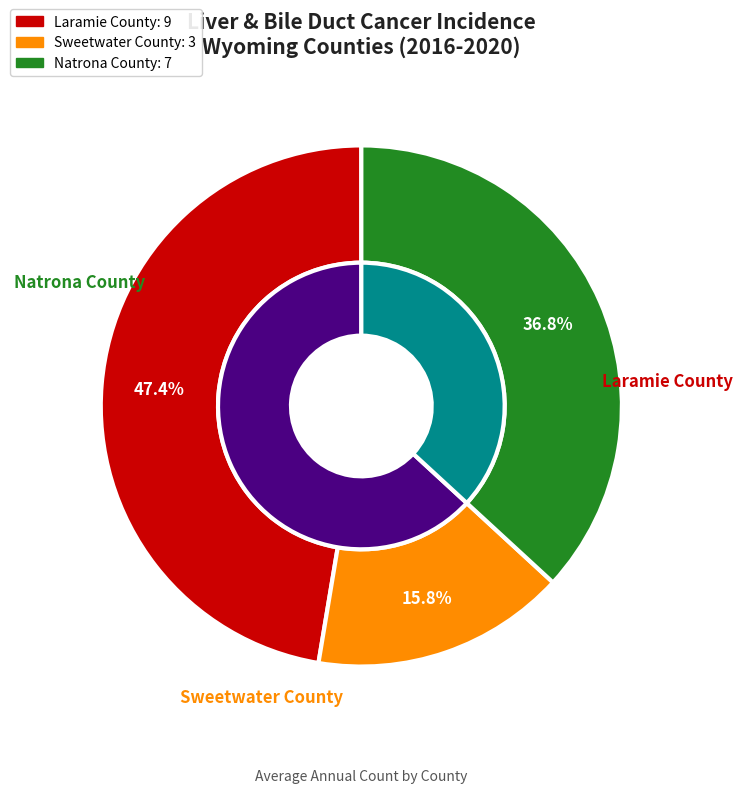

Which has a higher value, Laramie County or Sweetwater County?

Laramie County